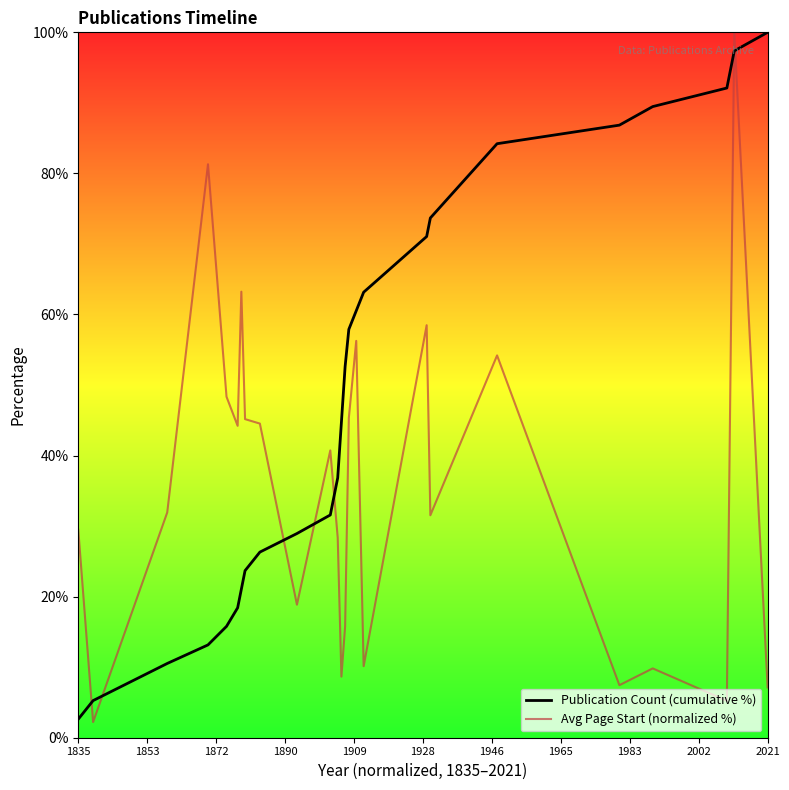

How many distinct data groups are displayed?

2